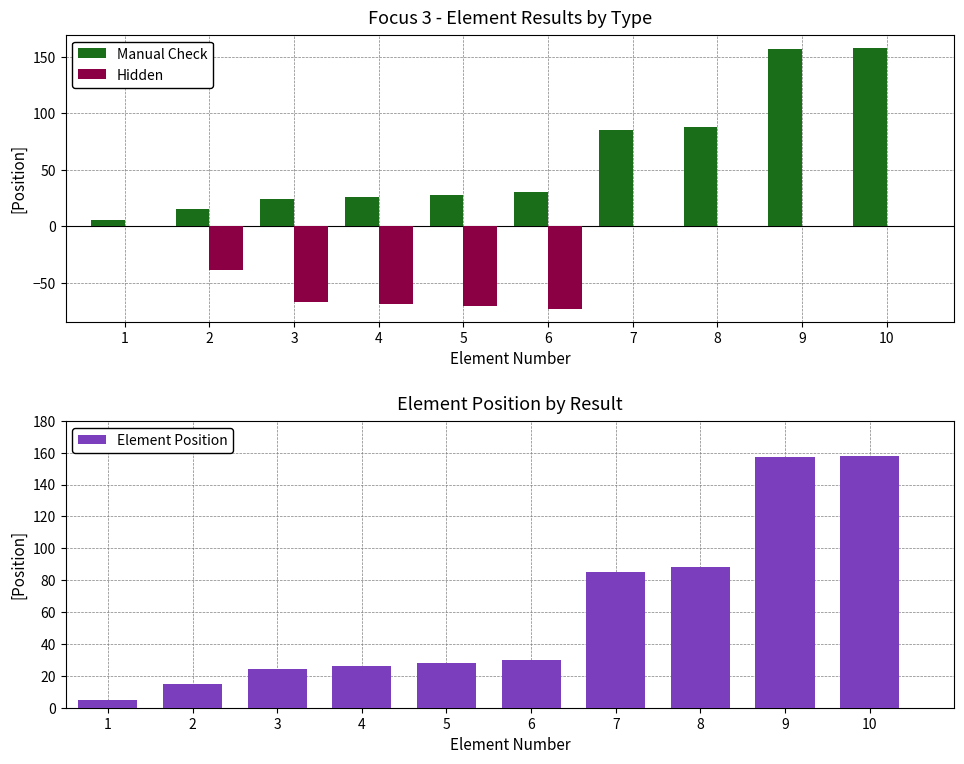

Reading left to right, list all the values displayed in this chart.

Manual Check: 1=5	2=15	3=24	4=26	5=28	6=30	7=85	8=88	9=157	10=158
Hidden: 1=0	2=-39	3=-67	4=-69	5=-71	6=-73	7=0	8=0	9=0	10=0
Element Position: 1=5	2=15	3=24	4=26	5=28	6=30	7=85	8=88	9=157	10=158